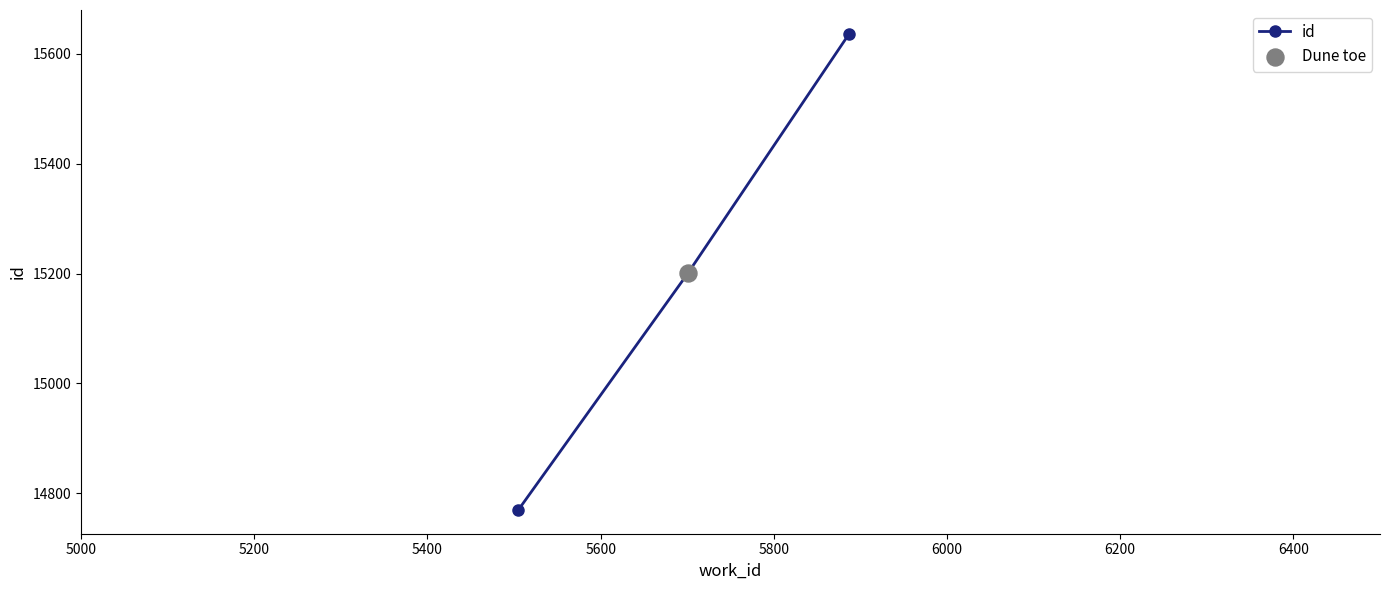

What is the minimum value shown in the chart?

14770